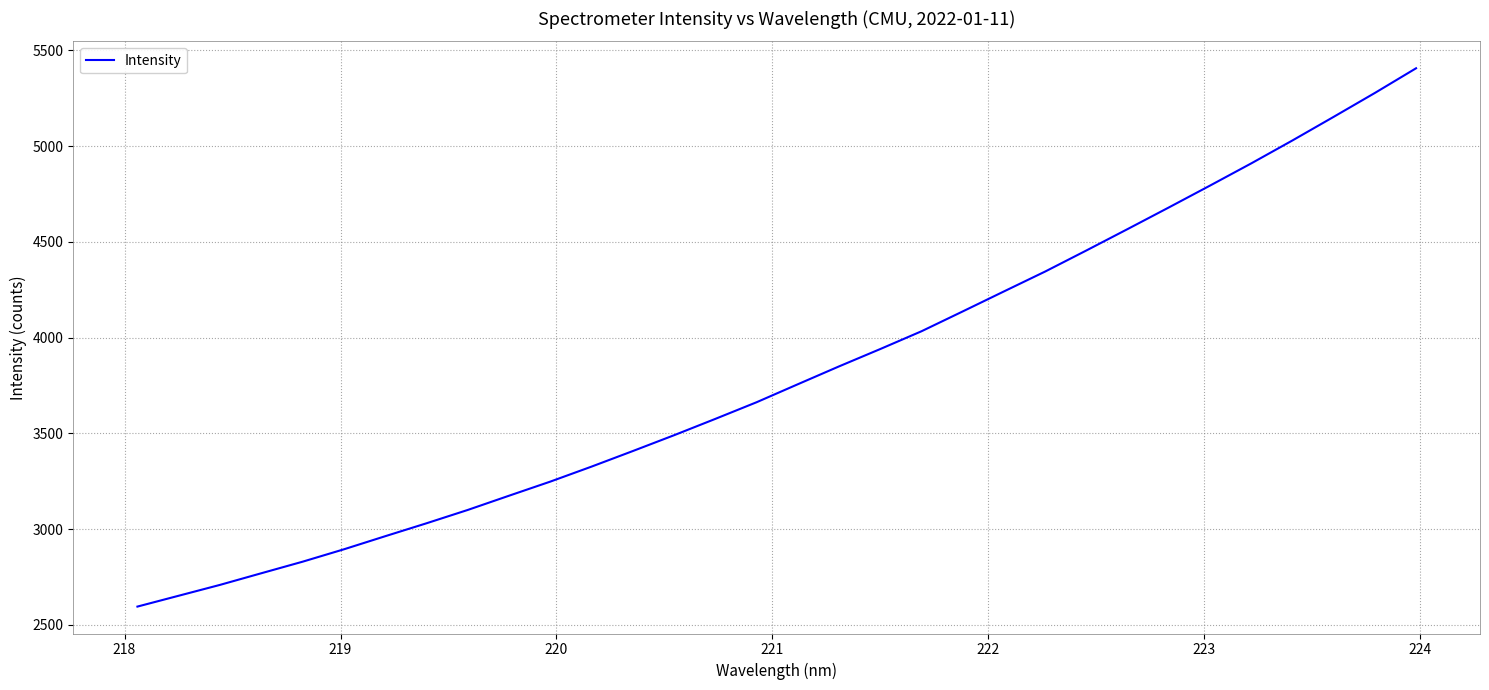

What is the smallest value displayed?

2595.9